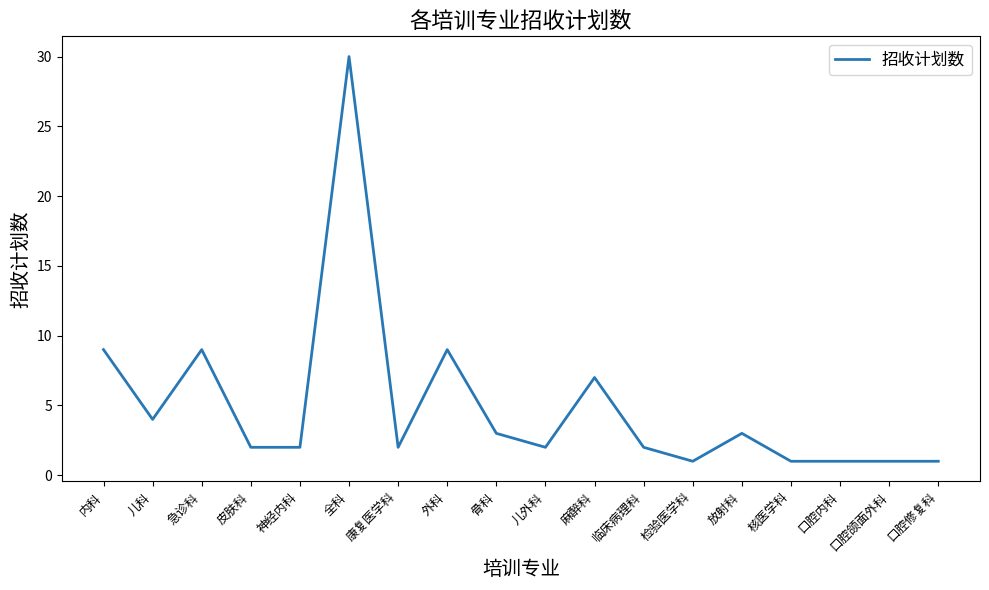

What is the sum of the values at 皮肤科 and 外科?

11